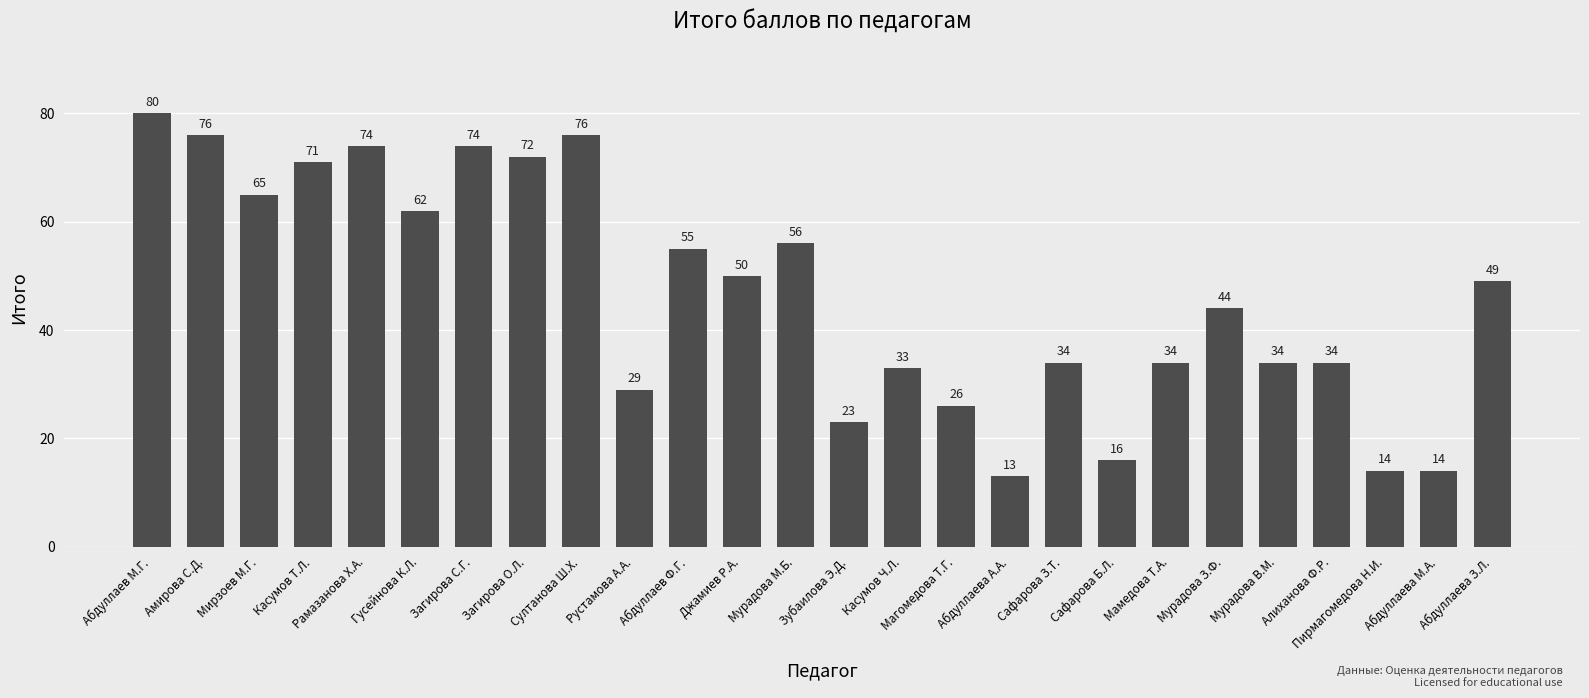

What is the change in value from Сафарова З.Т. to Сафарова Б.Л.?

-18